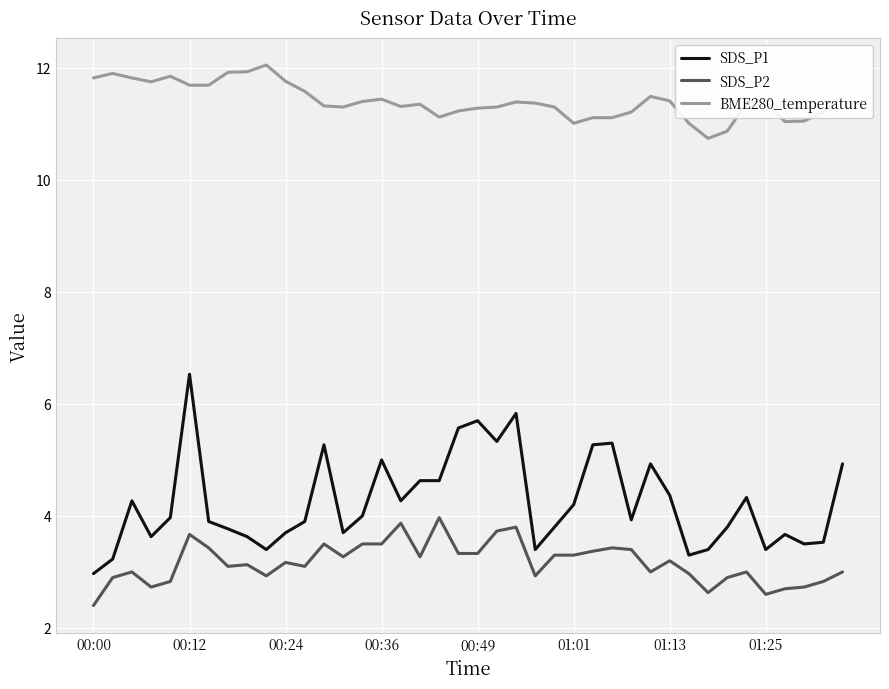

Which series has the widest spread of values?

SDS_P1